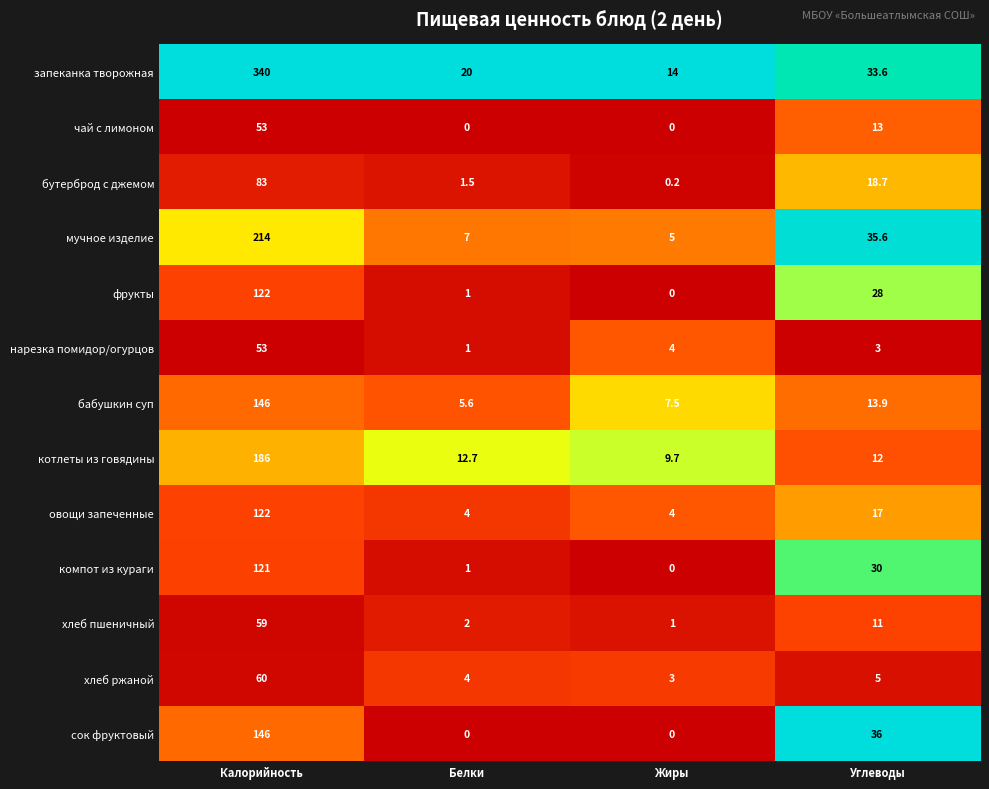

At which label does фрукты first exceed 28?

Калорийность